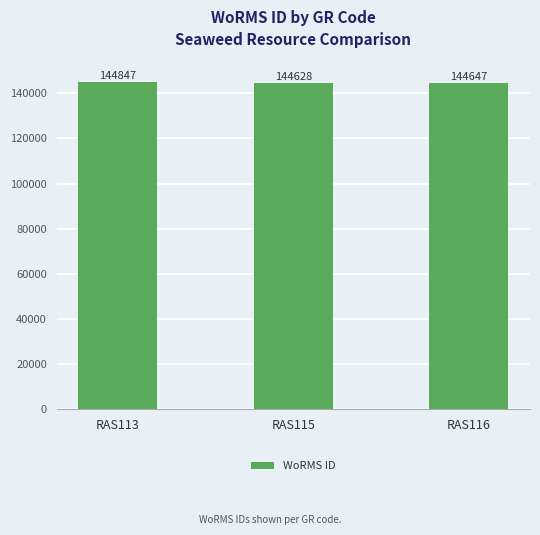

Is it true that the value at RAS113 is 242725?

False